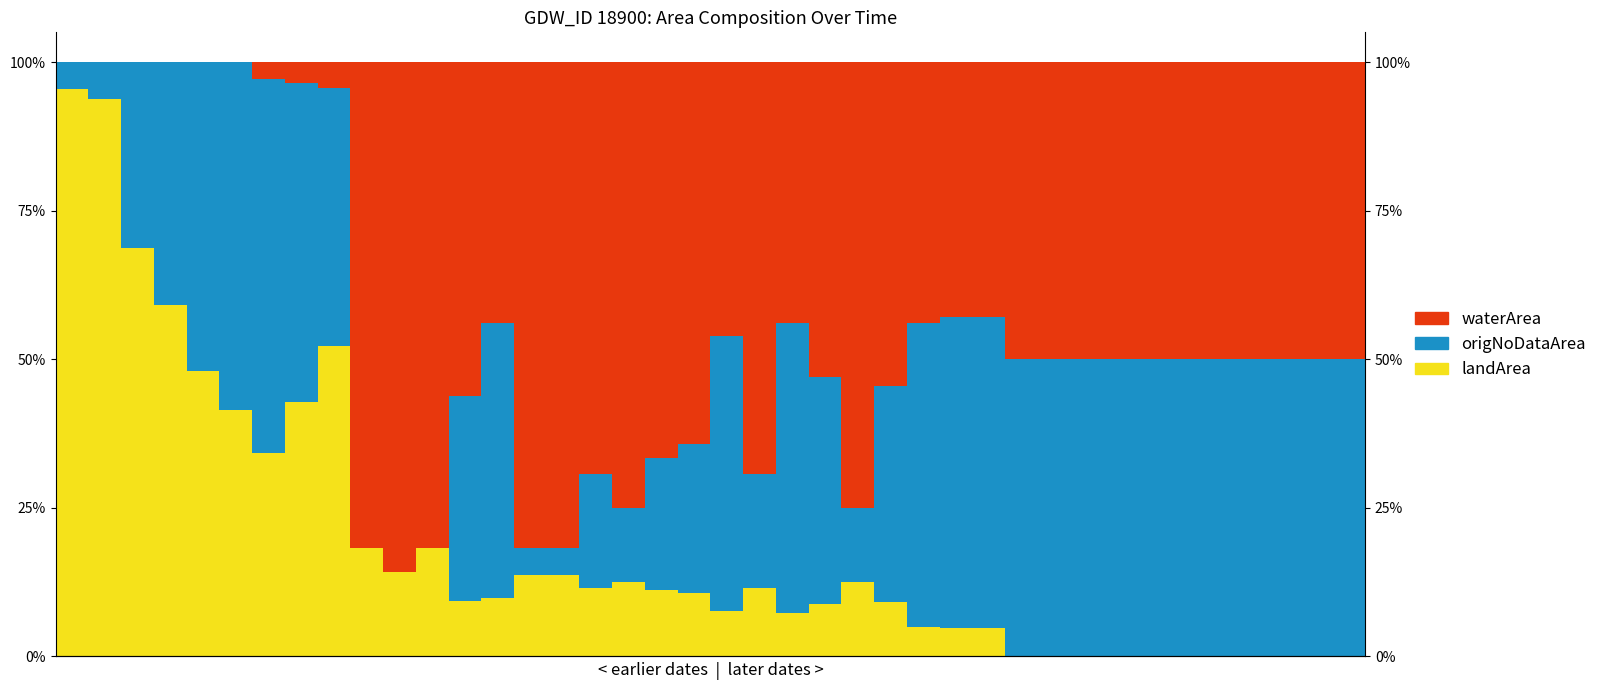

What is the spread (max minus min) of values at 26?

0.5